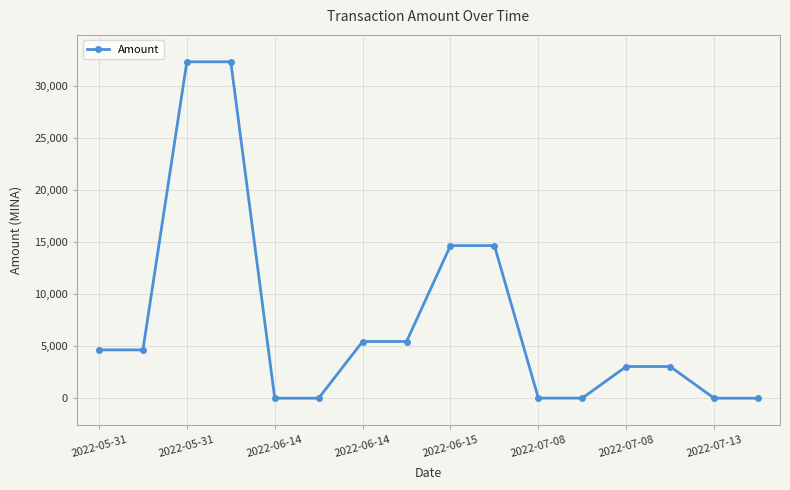

What is the greatest value displayed?

32355.0